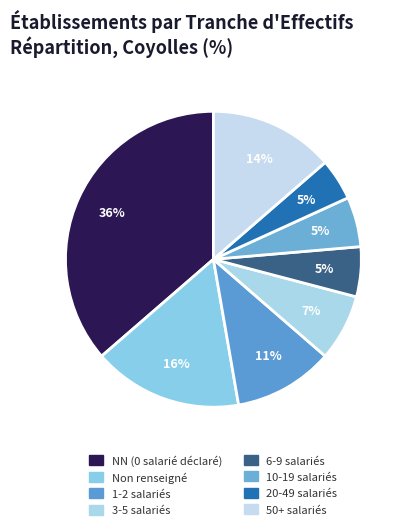

Count the number of slices in the pie.

8